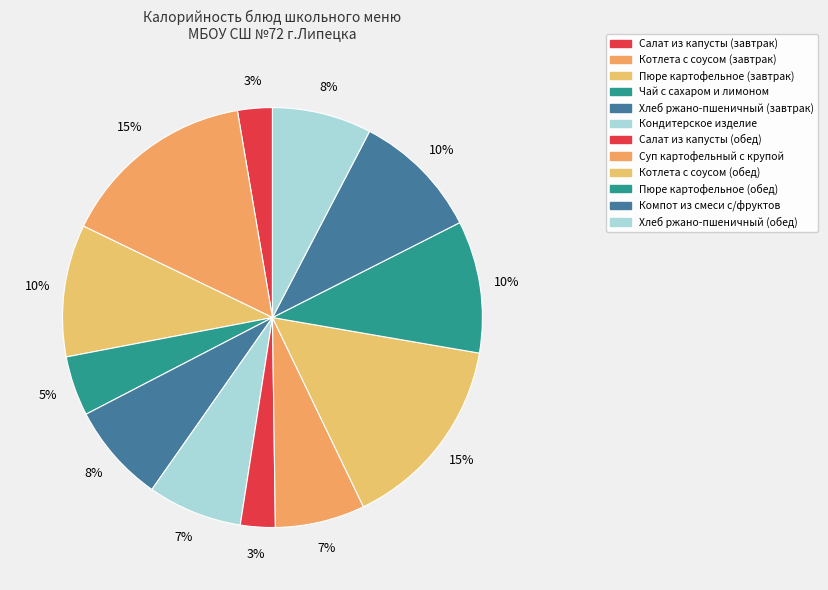

Is it true that Пюре картофельное (завтрак) is 10% of the pie?

True